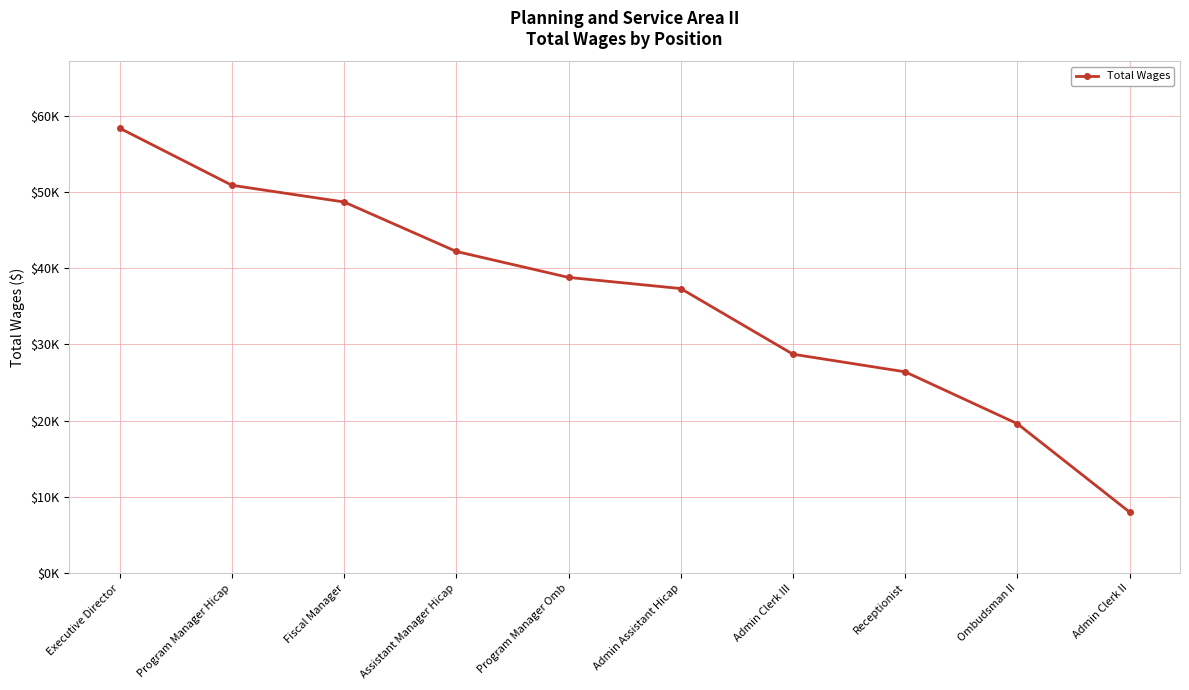

What is the maximum value shown in the chart?

58362